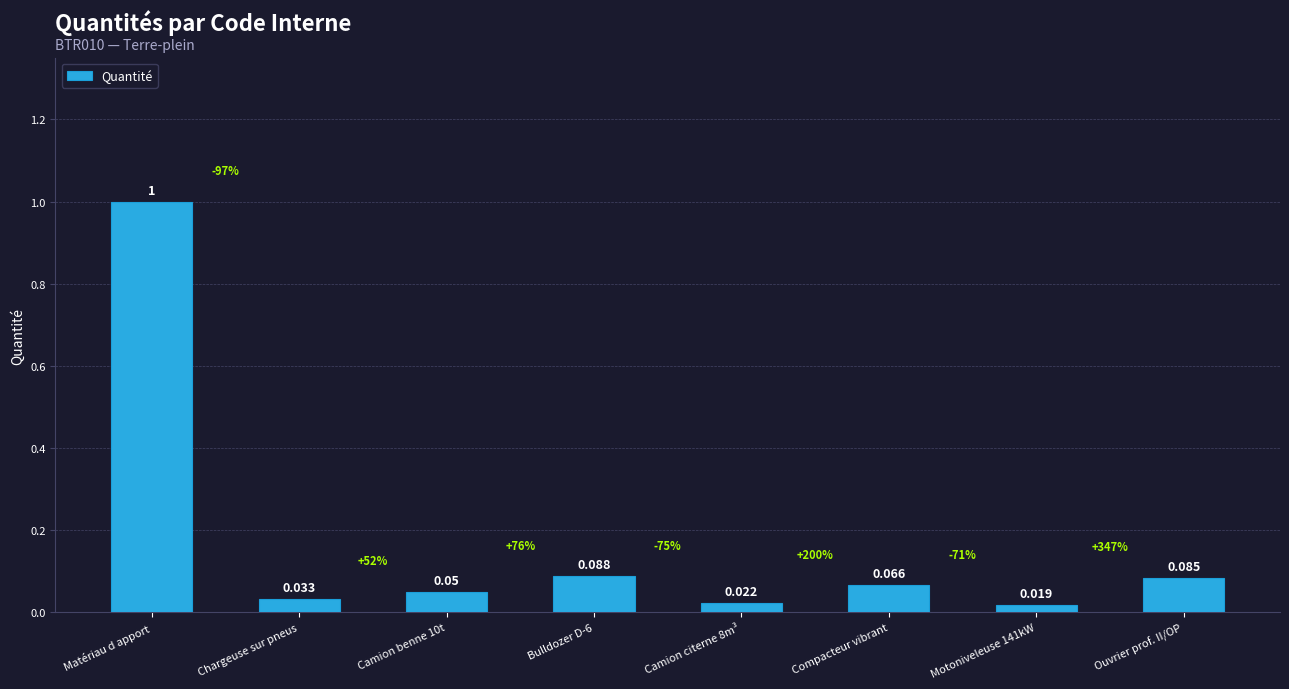

Which category has the highest value across all series?

Matériau d apport